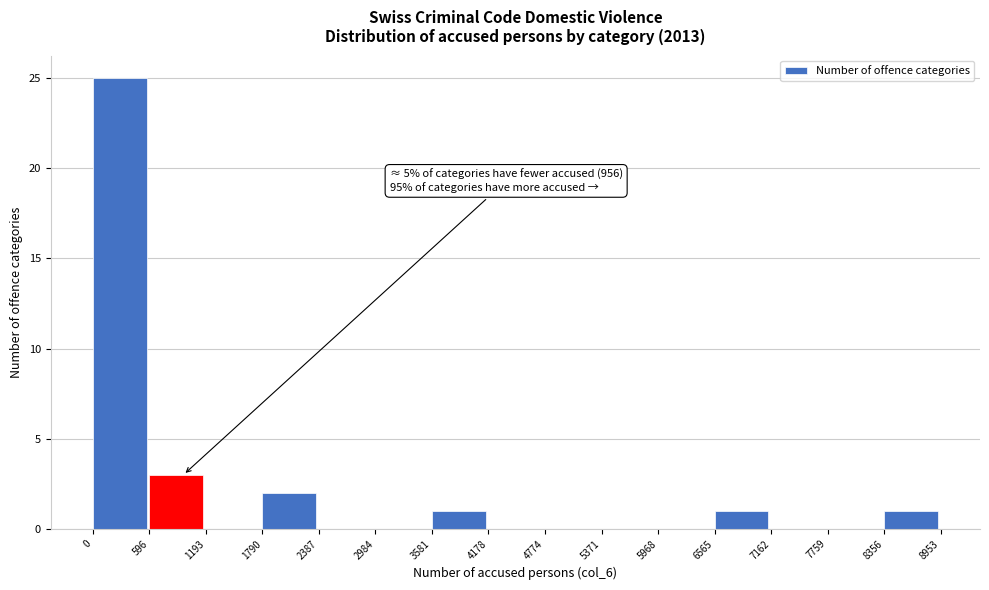

Over which range of the x-axis is the bar tallest?

0 to 596